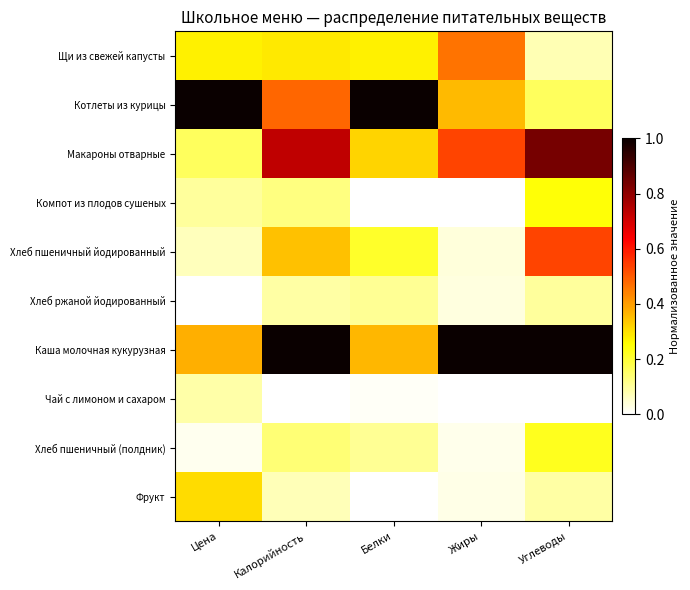

List the series in order of their peak value, lowest first.

Чай с лимоном и сахаром, Хлеб ржаной йодированный, Хлеб пшеничный (полдник), Компот из плодов сушеных, Фрукт, Щи из свежей капусты, Хлеб пшеничный йодированный, Макароны отварные, Котлеты из курицы, Каша молочная кукурузная